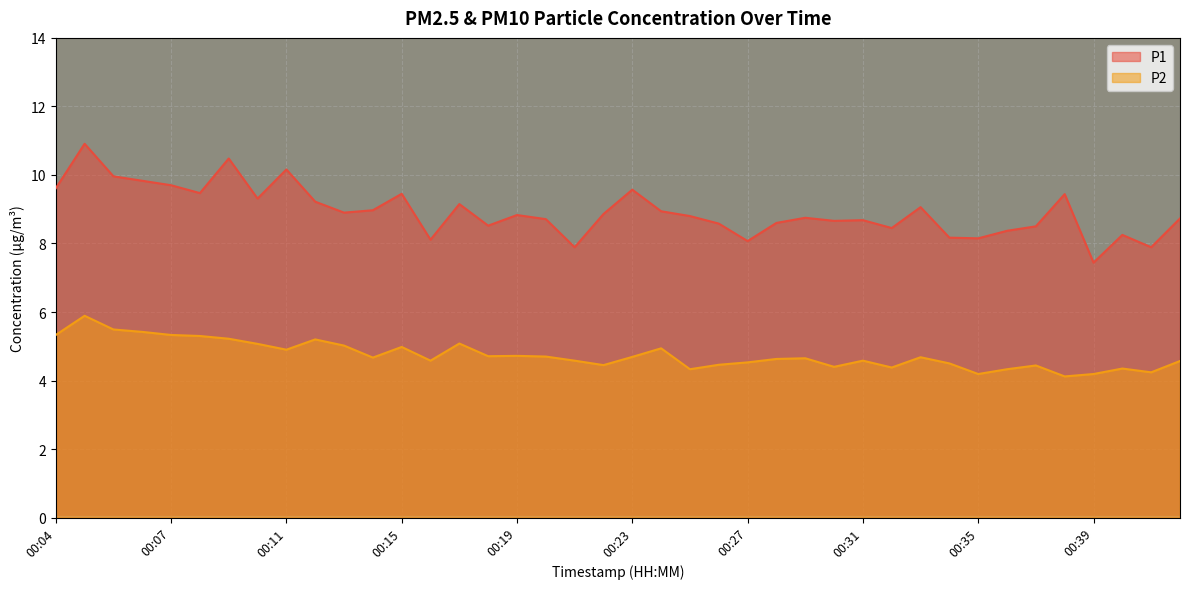

Where does the P1 series first go above 8?

00:04